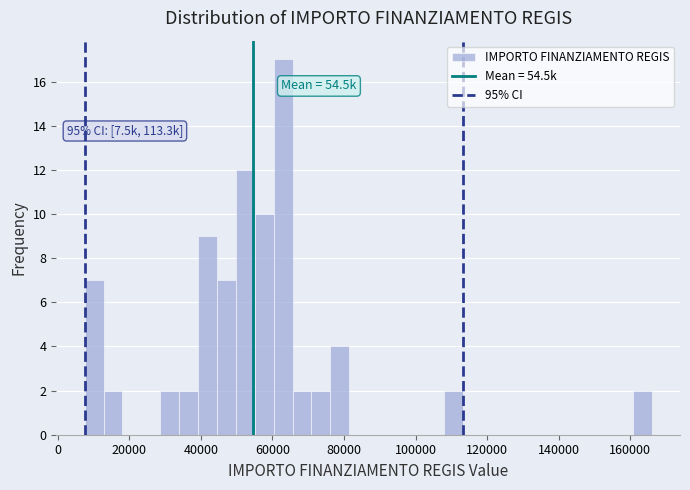

Read against the x-axis, roughly where is the centre of the tallest bar?

62000